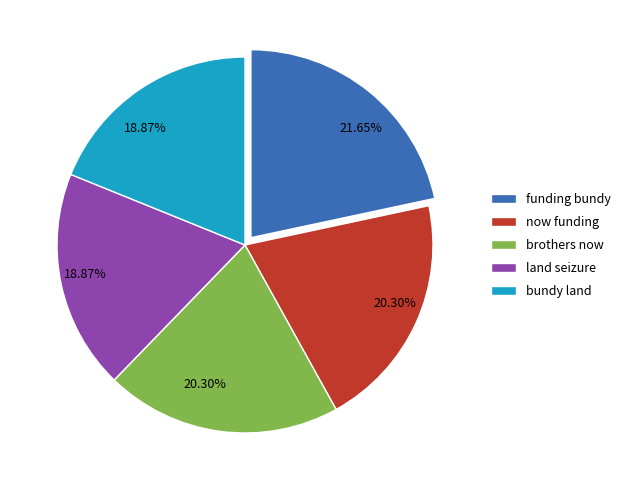

Which slice is the largest?

funding bundy